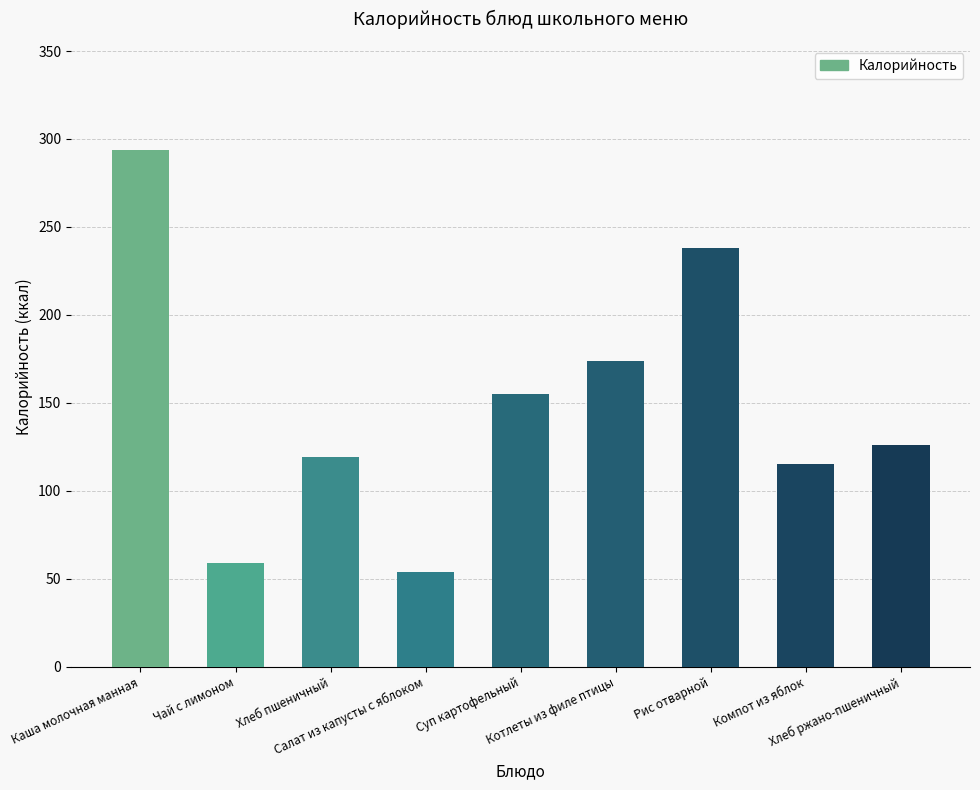

The value at Суп картофельный is 155. True or false?

True